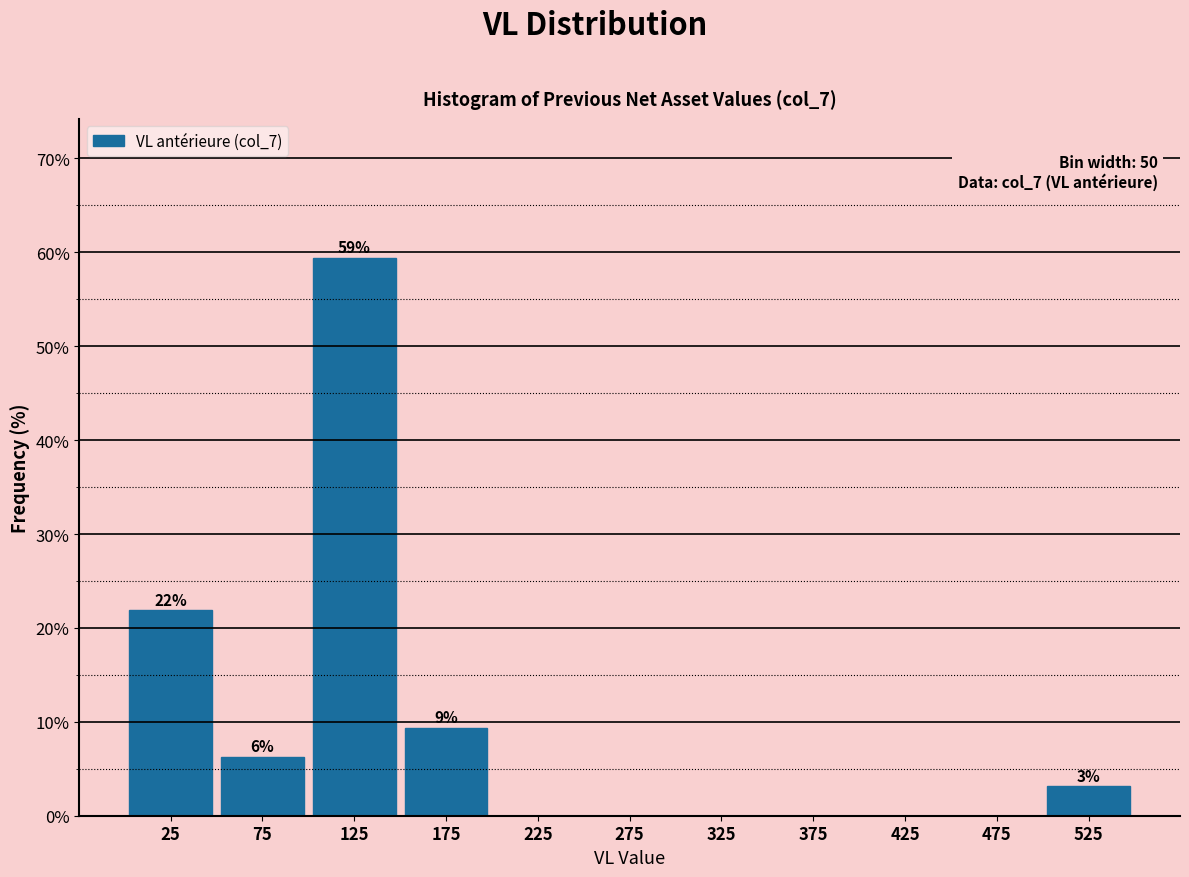

Which range on the x-axis has the tallest bar?

100 to 150